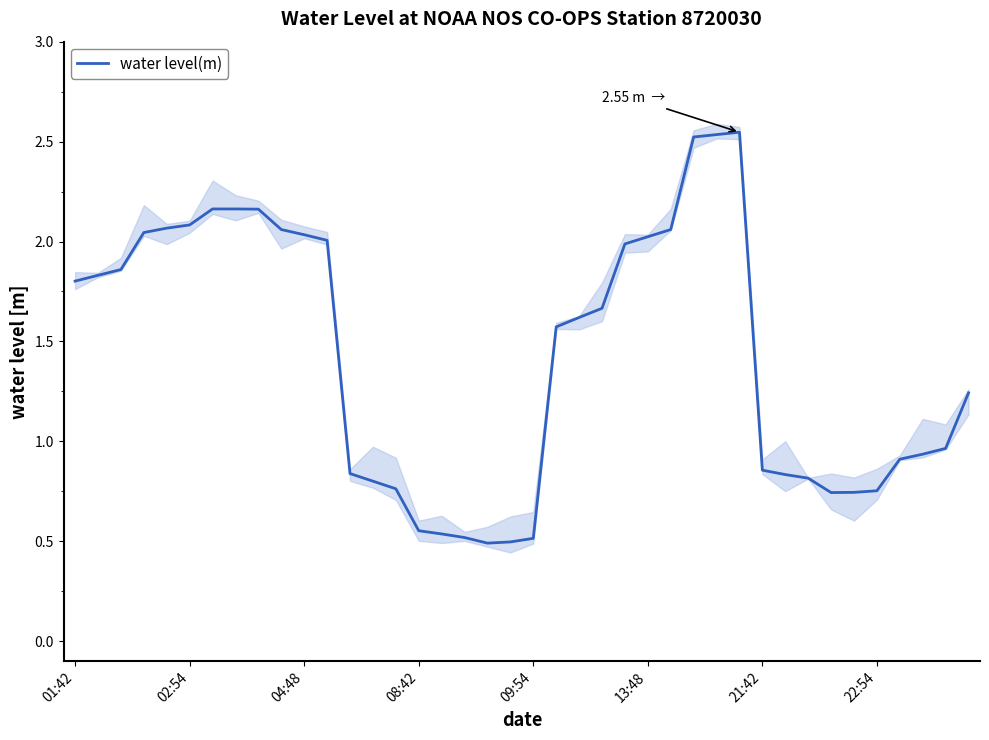

Rank the categories by value from lowest to highest.

18, 19, 20, 17, 16, 15, 33, 34, 35, 14, 13, 32, 31, 12, 30, 36, 37, 38, 39, 21, 22, 23, 01:42, 02:54, 04:48, 24, 11, 25, 10, 08:42, 9, 26, 09:54, 13:48, 8, 21:42, 22:54, 27, 28, 29